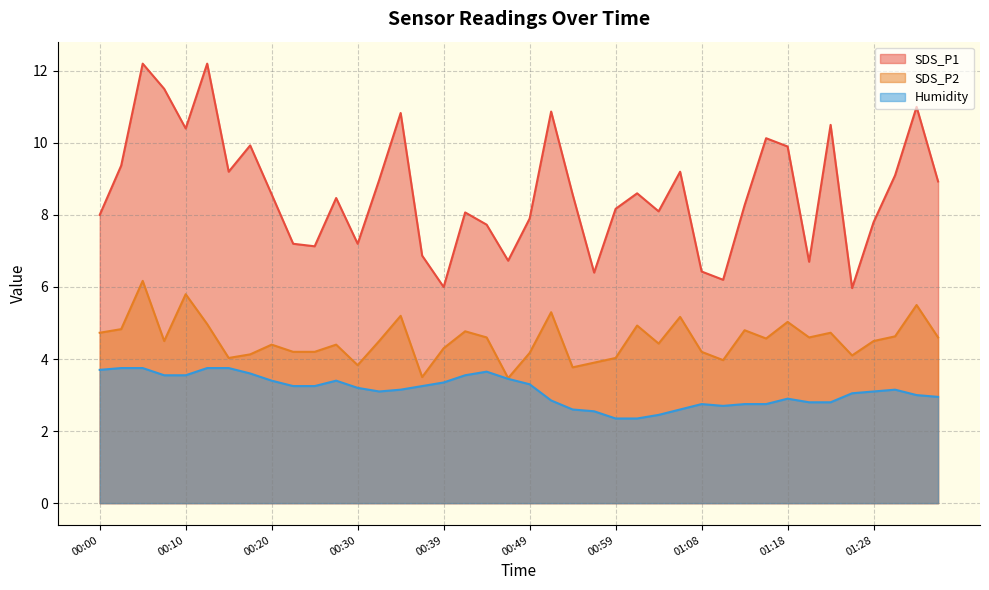

Which series changed the most between 00:20 and 00:56?

SDS_P1